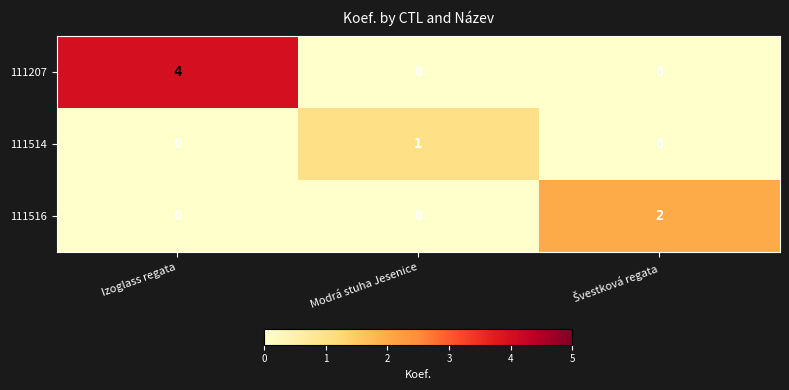

Count the number of data series in this chart.

3